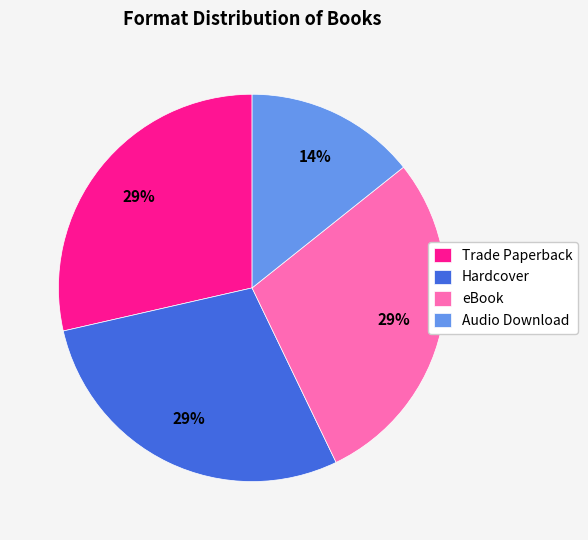

The Audio Download slice represents 14% of the pie. True or false?

True